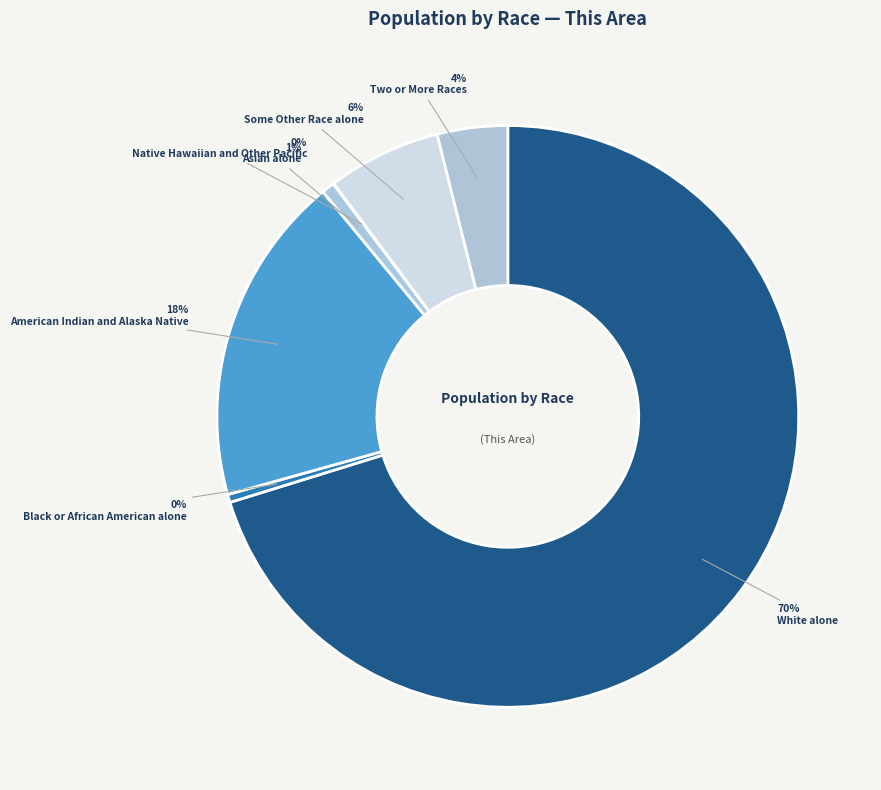

Does any single category account for the majority?

Yes